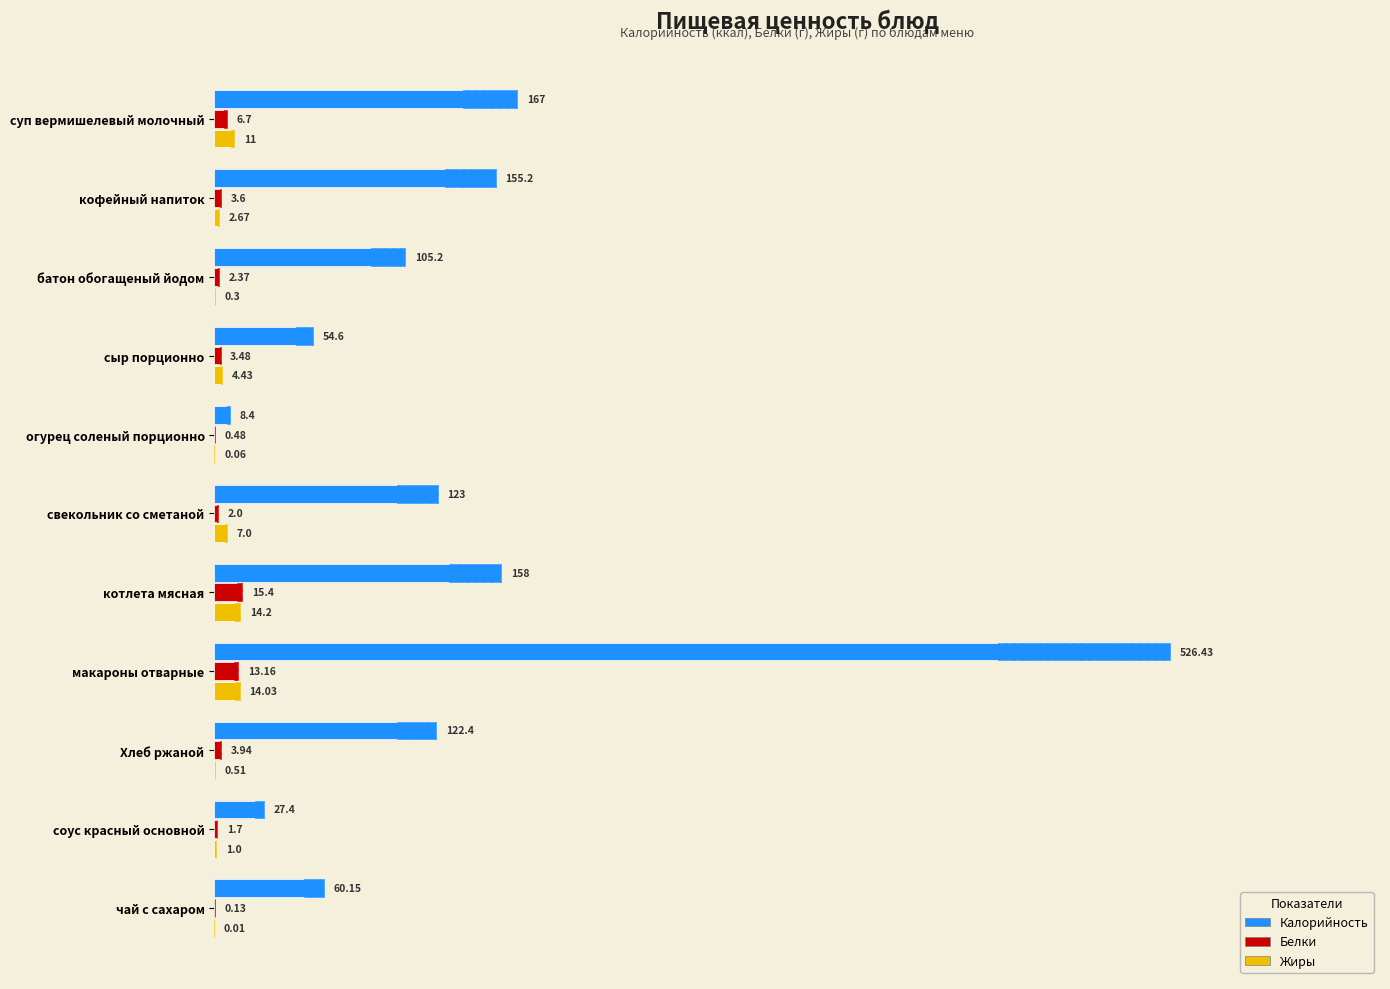

Which series has the largest total across all categories?

Калорийность